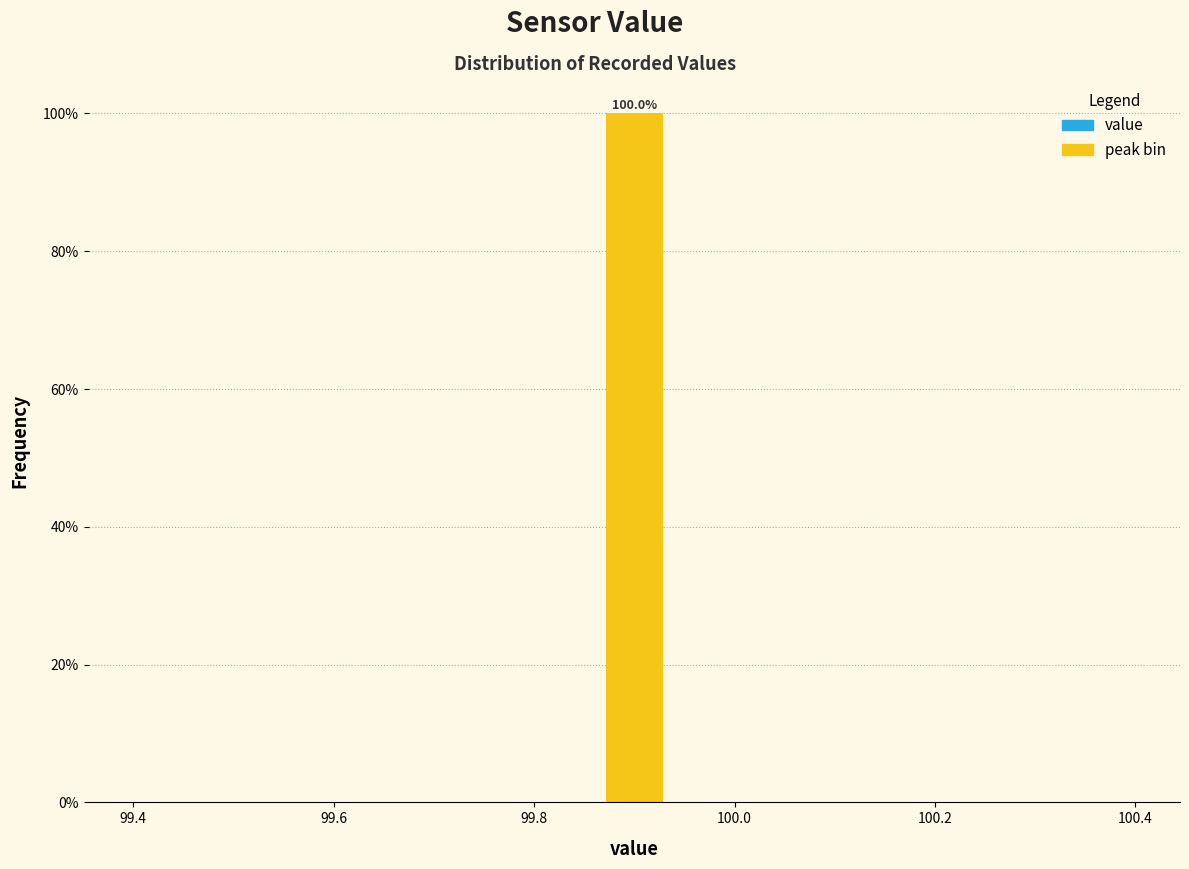

Around what value on the x-axis is the tallest bar? Give the approximate position of its centre, as read against the axis.

99.90